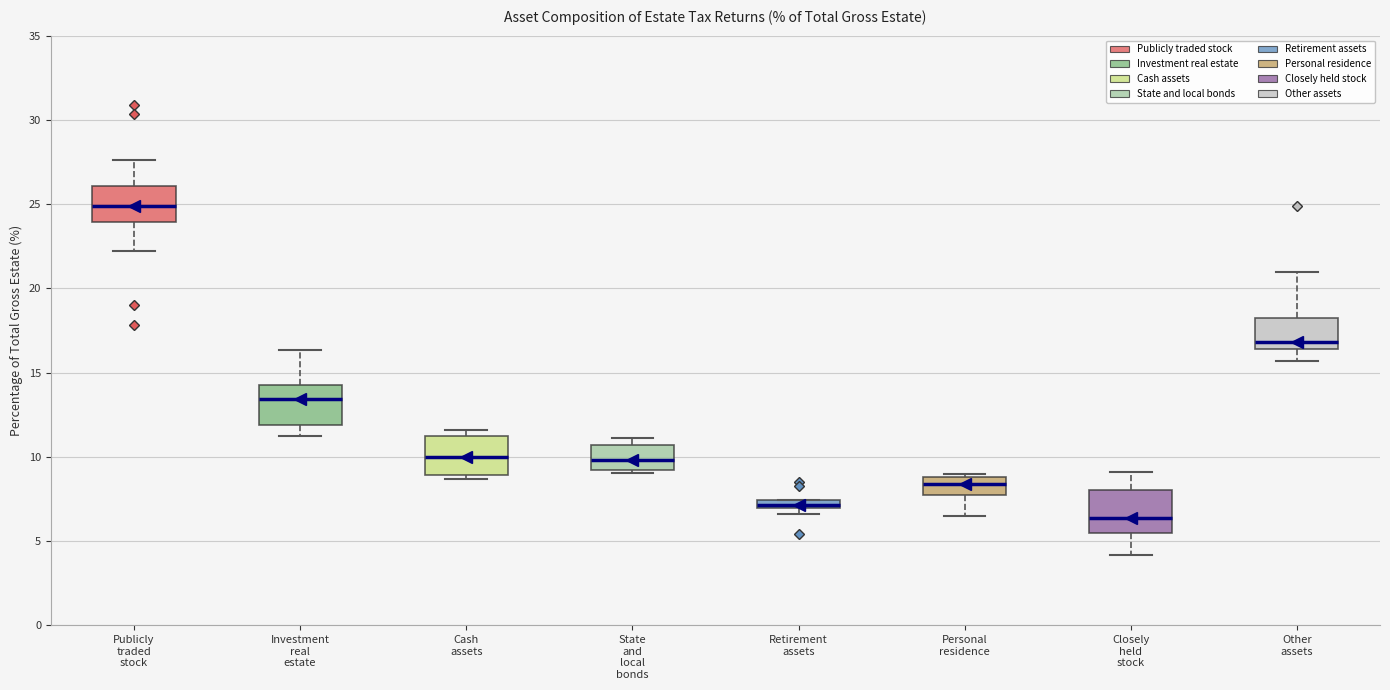

Which box has the highest median line?

Publicly traded stock